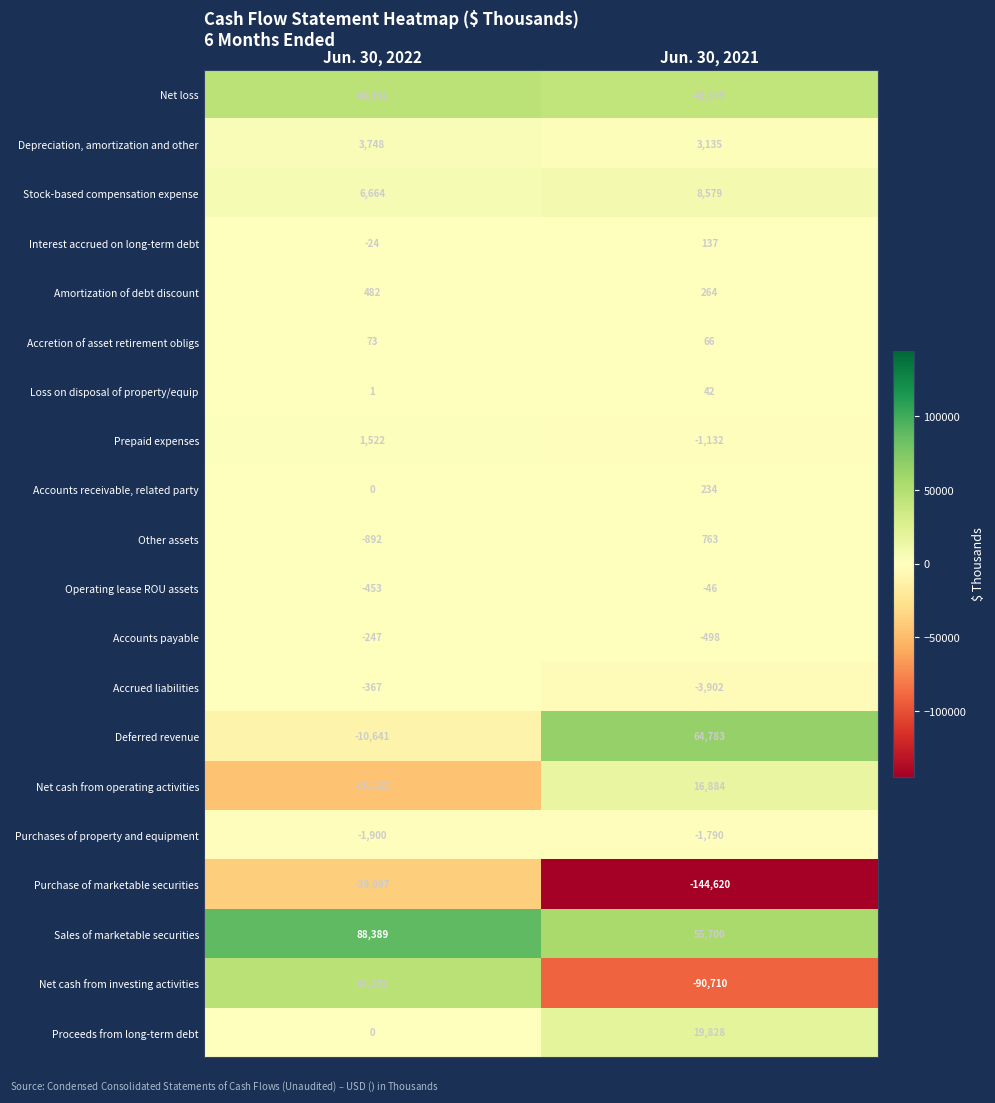

What is the difference between the maximum and minimum values in the Purchase of marketable securities series?

105523